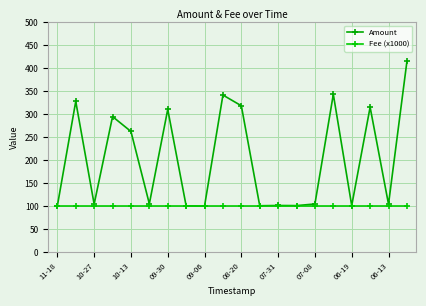

True or false: Fee (x1000) has more than 2 points higher than both neighbors.

False